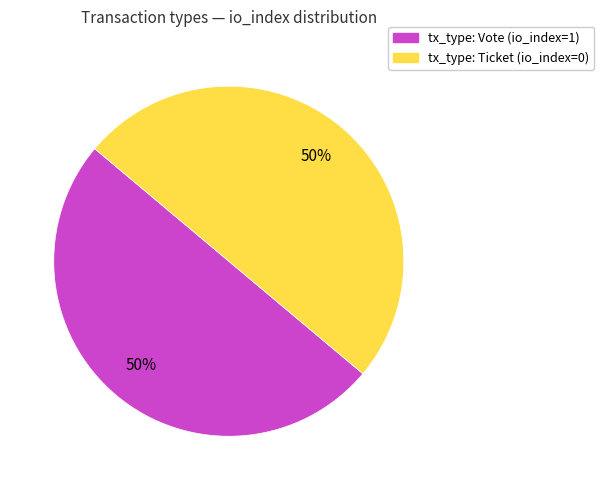

To the nearest percent, what is the average slice percentage?

50%